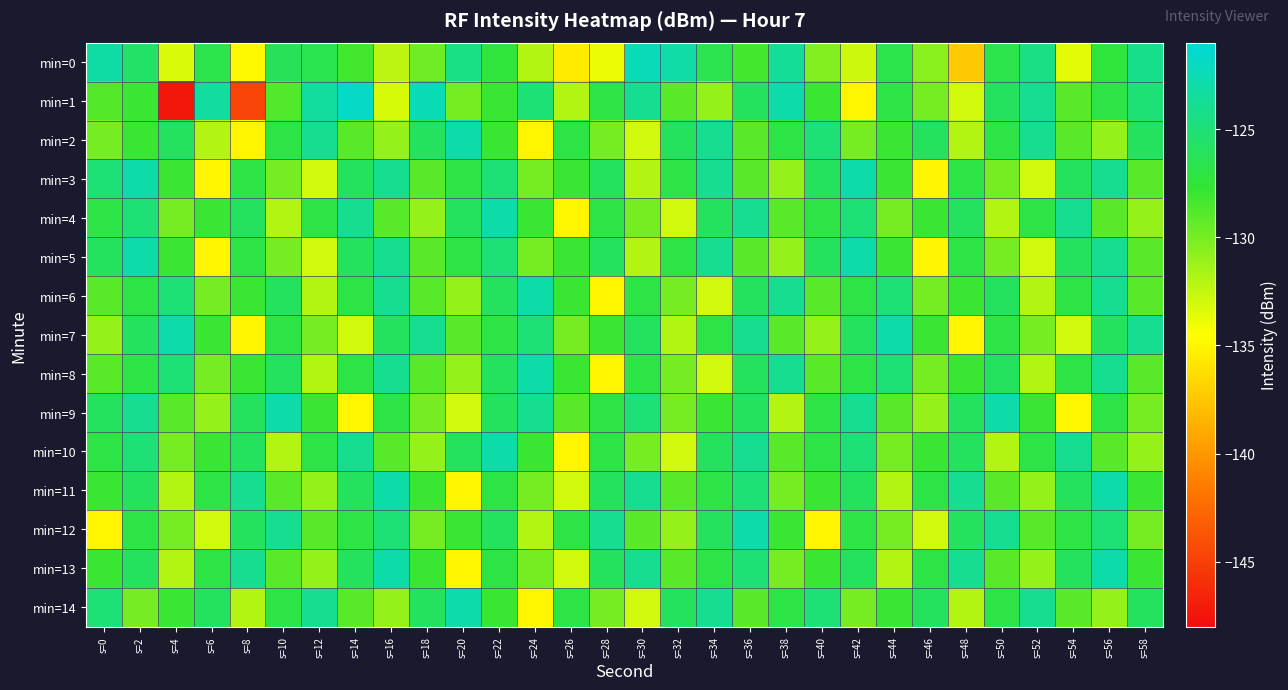

Rank the series by their maximum value, from highest to lowest.

min=1, min=0, min=2, min=3, min=4, min=5, min=6, min=7, min=8, min=9, min=10, min=11, min=12, min=13, min=14